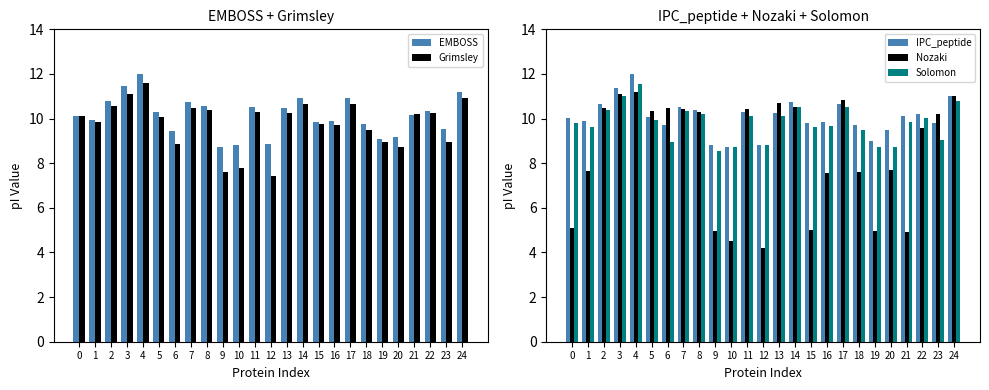

Rank the series by their maximum value, from highest to lowest.

EMBOSS, IPC_peptide, Grimsley, Solomon, Nozaki